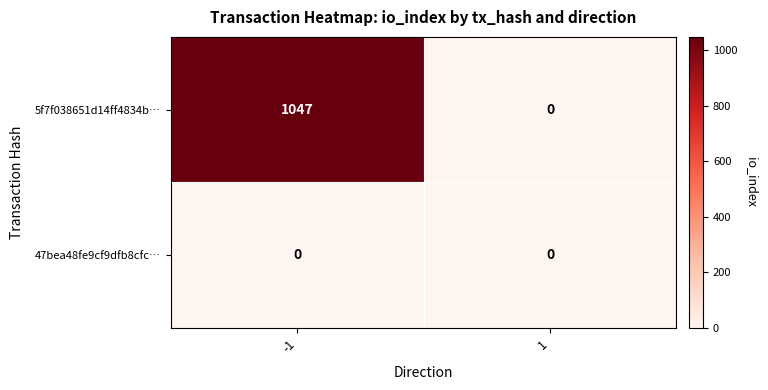

Reading left to right, what are all the values shown in this chart?

5f7f038651d14ff4834b…: -1=1047	1=0
47bea48fe9cf9dfb8cfc…: -1=0	1=0